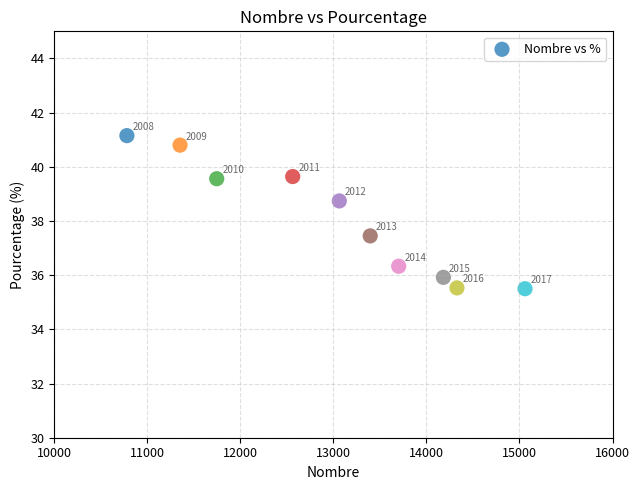

What is the average X value?

13018.6